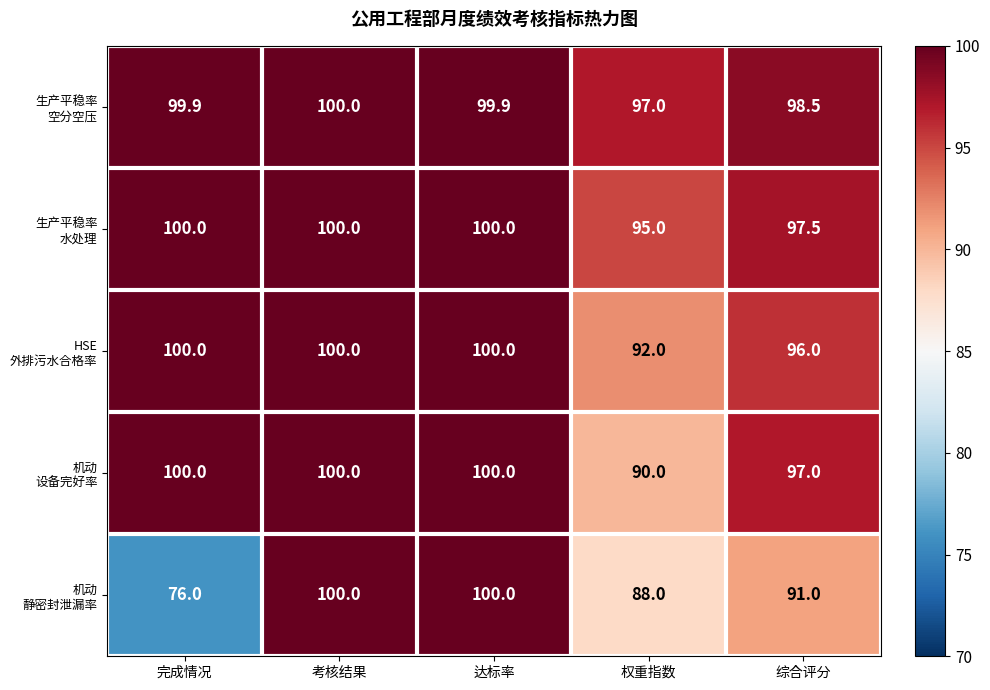

At which category is the sum across all series the highest?

考核结果